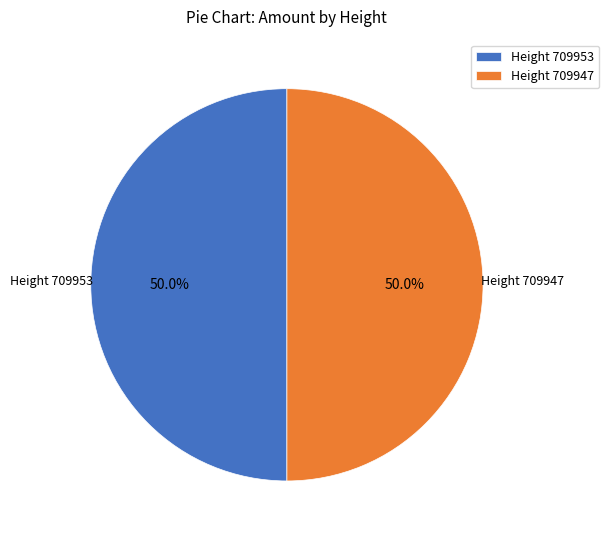

Combined, do Height 709947 and Height 709953 account for over 50%?

Yes